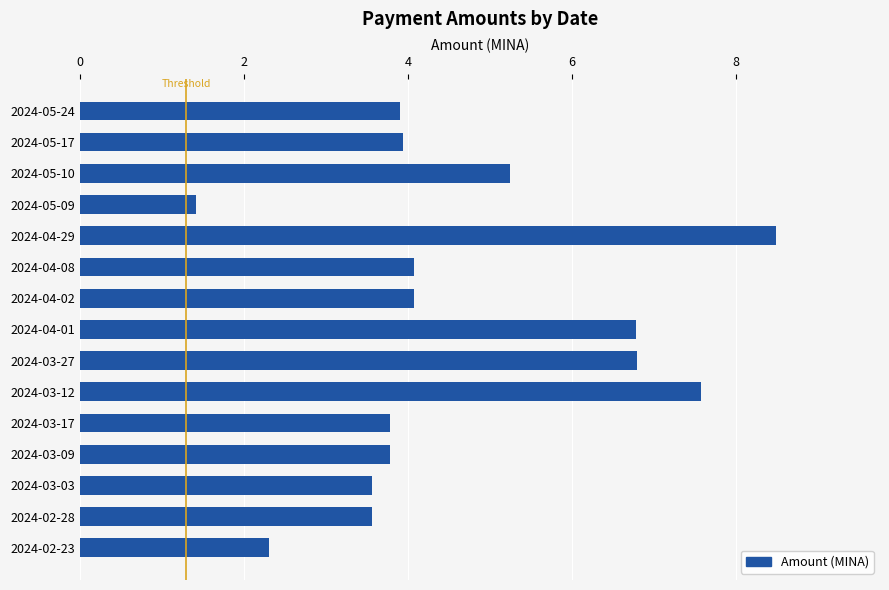

What is the minimum value shown in the chart?

1.4